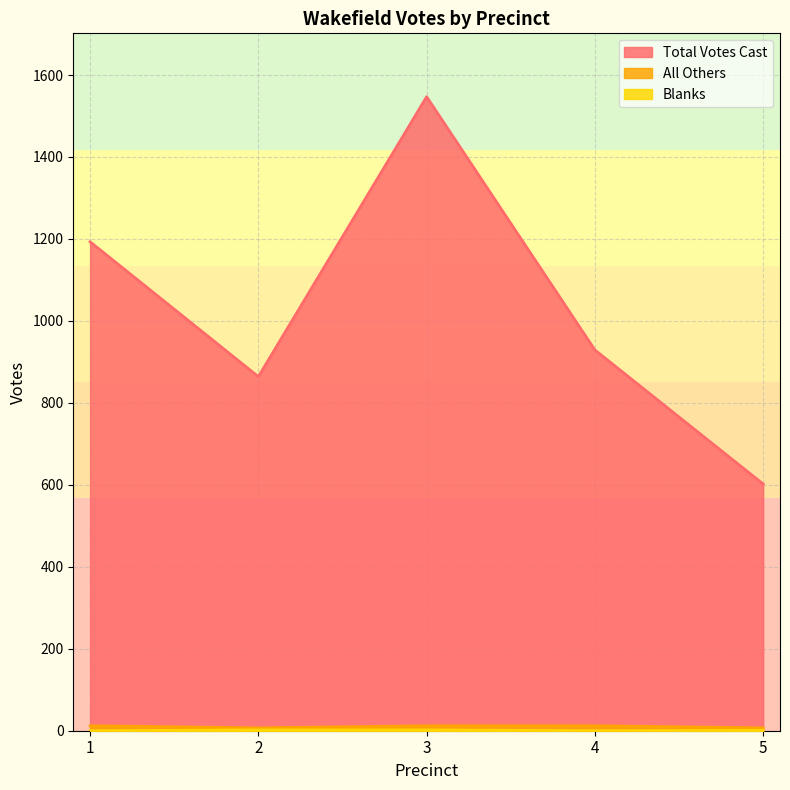

Does the chart display data point markers on the line(s)?

No